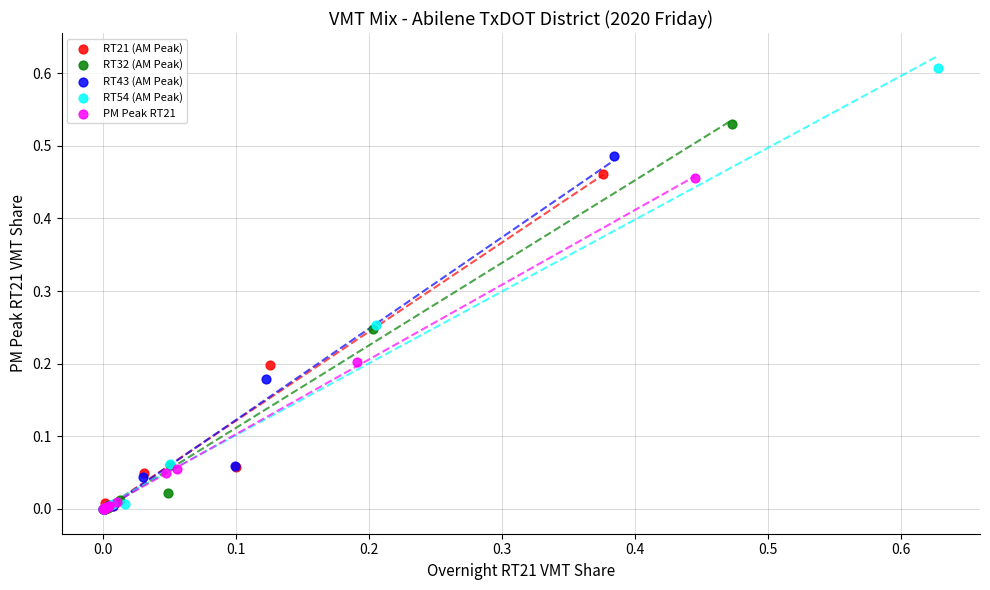

Which series contains the highest Y value?

RT54 (AM Peak)